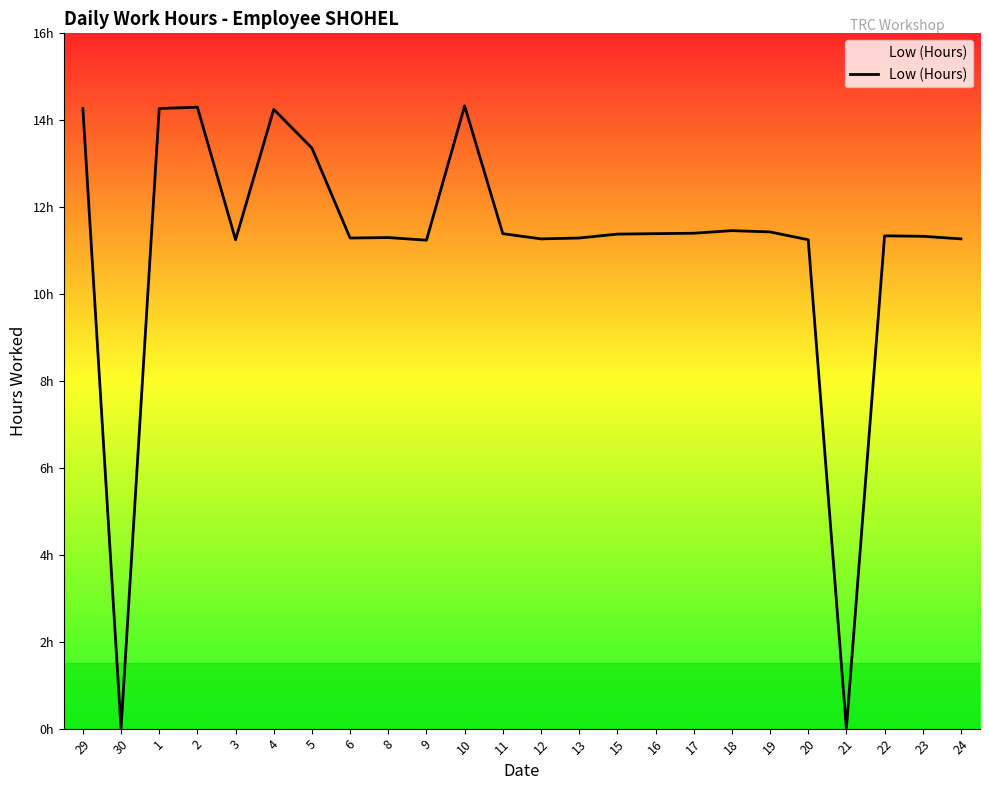

Rank the categories by value from lowest to highest.

30, 21, 9, 3, 20, 12, 24, 6, 13, 8, 23, 22, 15, 11, 16, 17, 19, 18, 5, 4, 29, 1, 2, 10